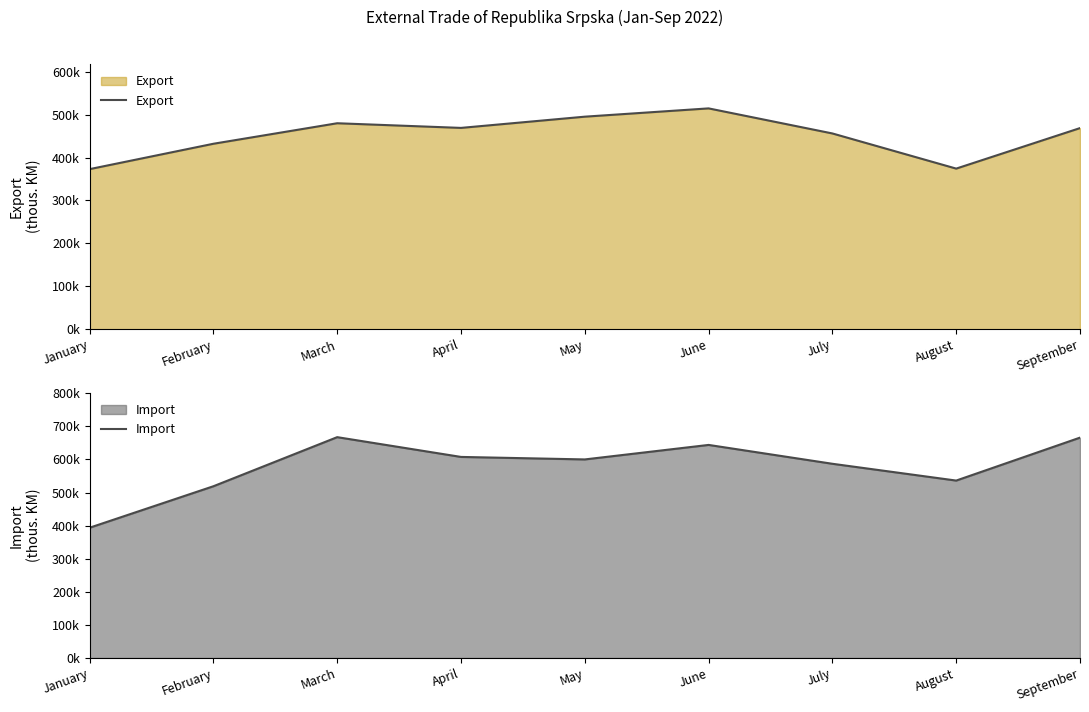

Where is the first local maximum for Export?

March